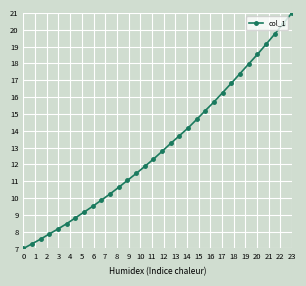

What is the value of the 5th point from the left?

8.2